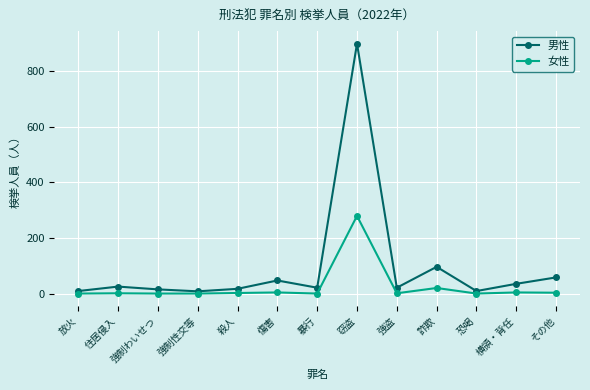

Is the value of 男性 at 強制わいせつ greater than the value of 女性 at その他?

Yes